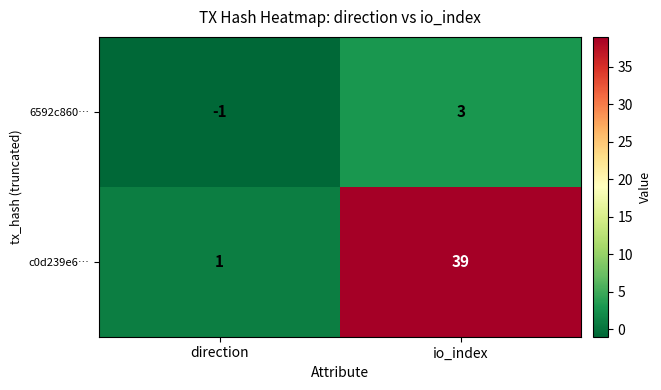

Rank the series by their average value, from lowest to highest.

6592c860…, c0d239e6…